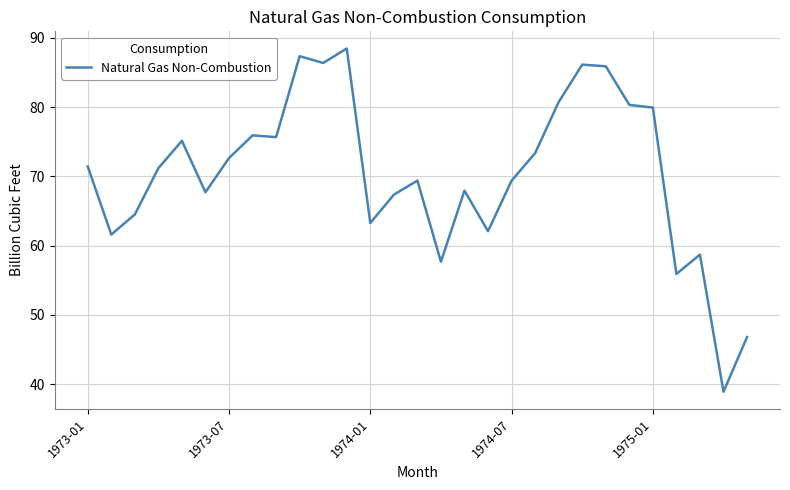

How many values are below 71?

14